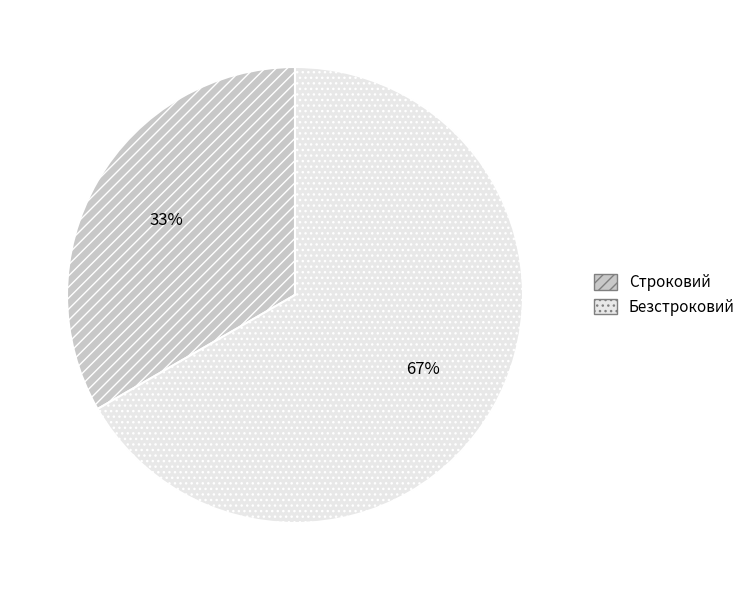

How many slices are in this pie chart?

2